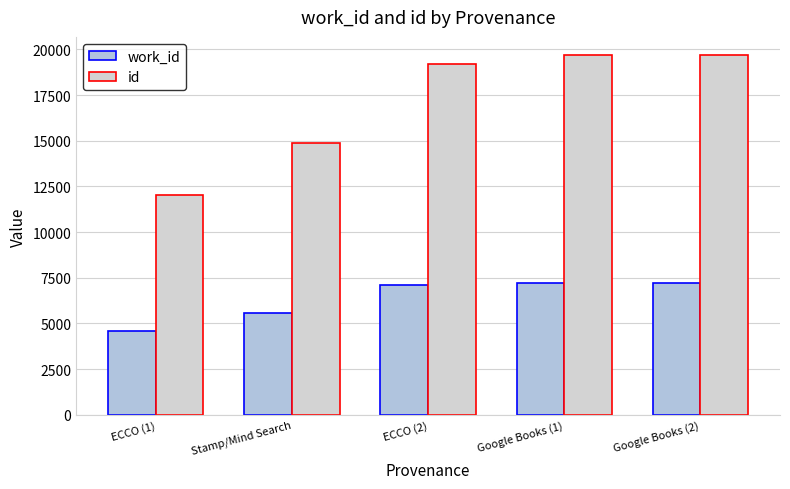

Reading left to right, extract all data points from this chart.

work_id: ECCO (1)=4582	Stamp/Mind Search=5559	ECCO (2)=7099	Google Books (1)=7211	Google Books (2)=7223
id: ECCO (1)=12057	Stamp/Mind Search=14852	ECCO (2)=19203	Google Books (1)=19673	Google Books (2)=19697